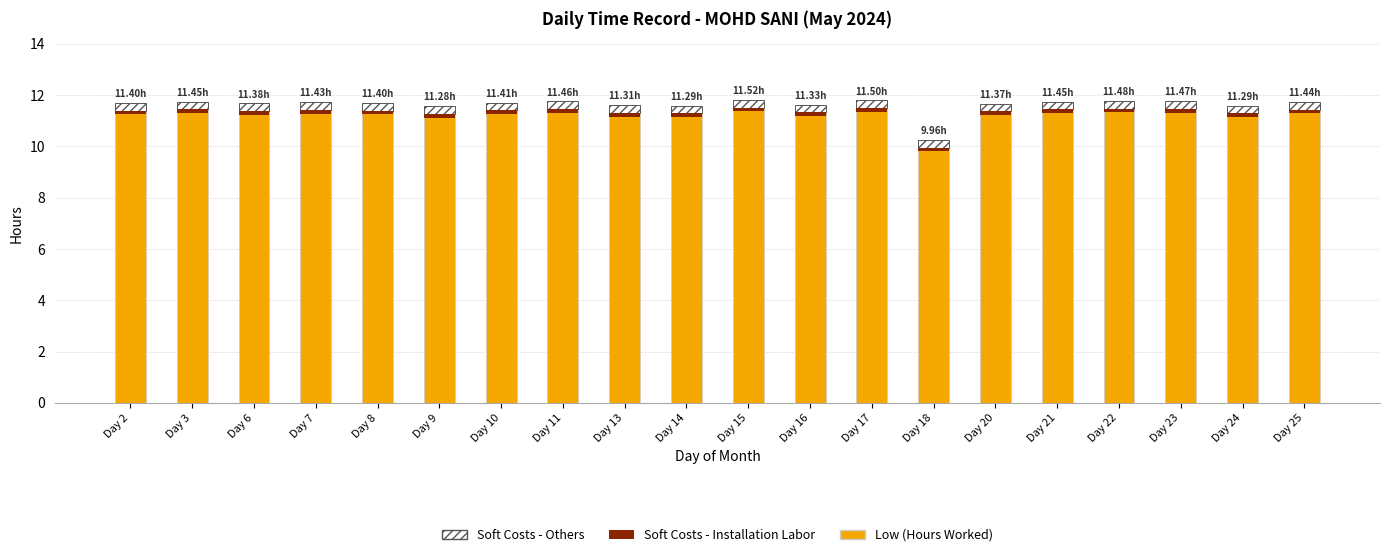

List the series in order of their peak value, lowest first.

Soft Costs - Installation Labor, Soft Costs - Others, Low (Hours Worked)